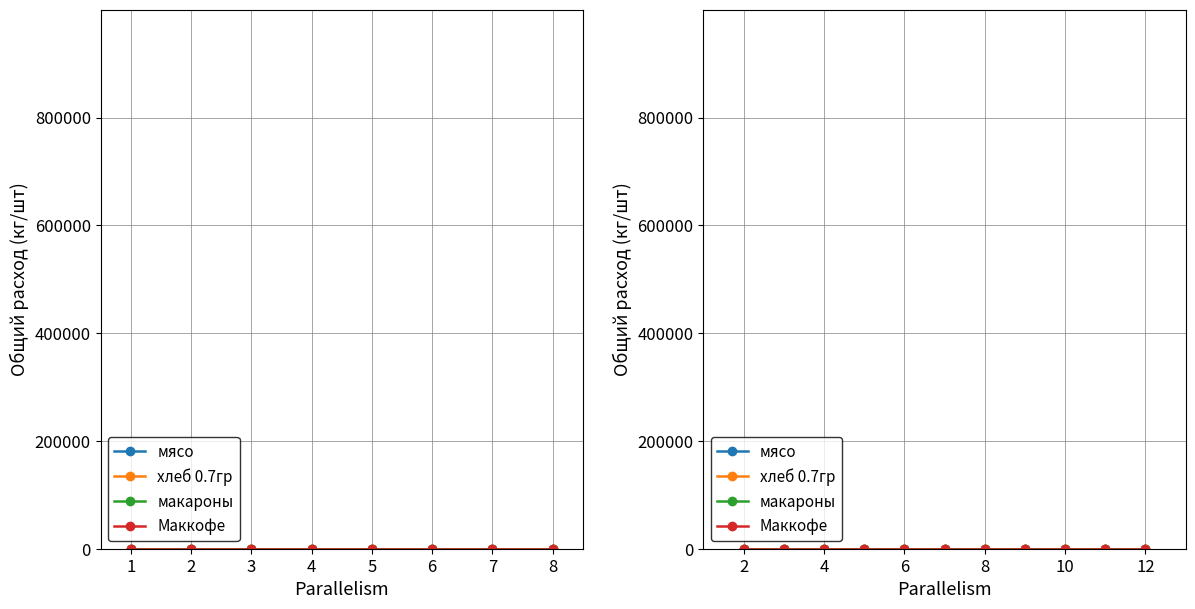

How many categories are shown in the chart?

11